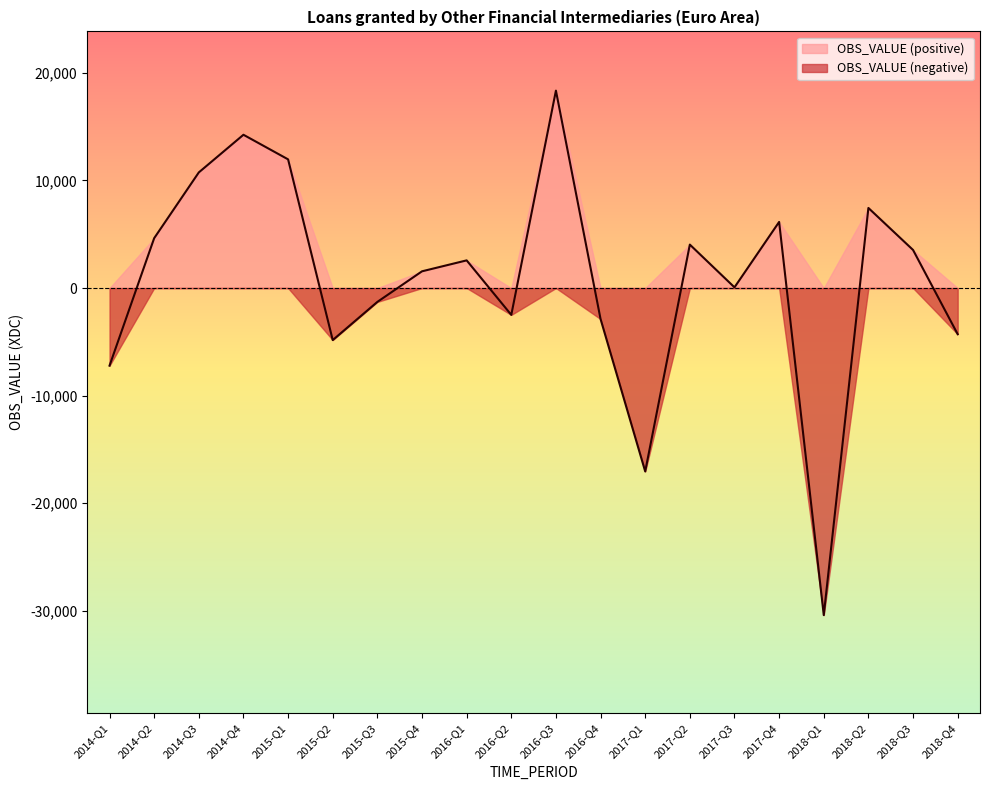

What is the difference between the second highest and second lowest values?

31288.8